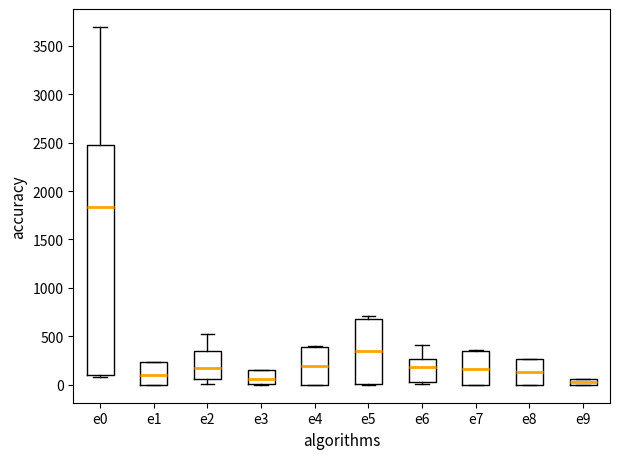

Which box is the tallest, from its lower edge to its upper edge?

e0